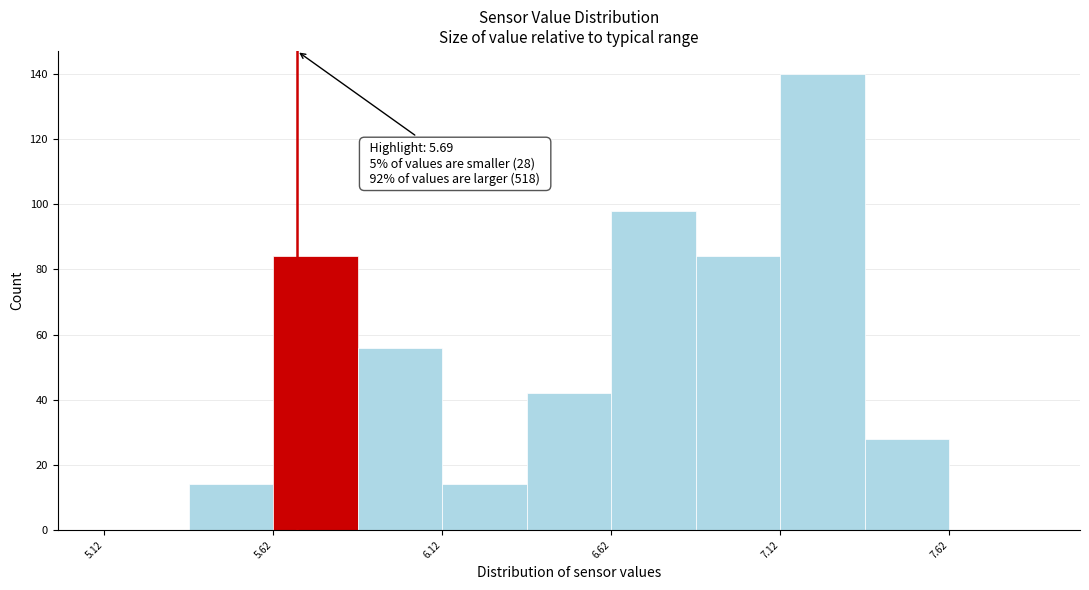

Over which range of the x-axis is the bar tallest?

7.12 to 7.37